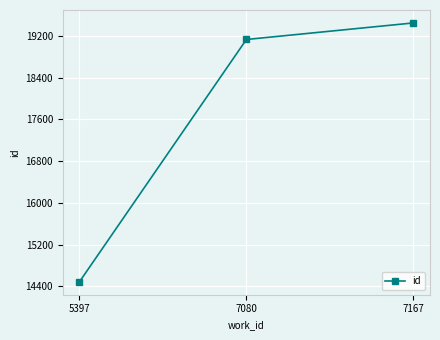

Does the chart have visible grid lines?

Yes